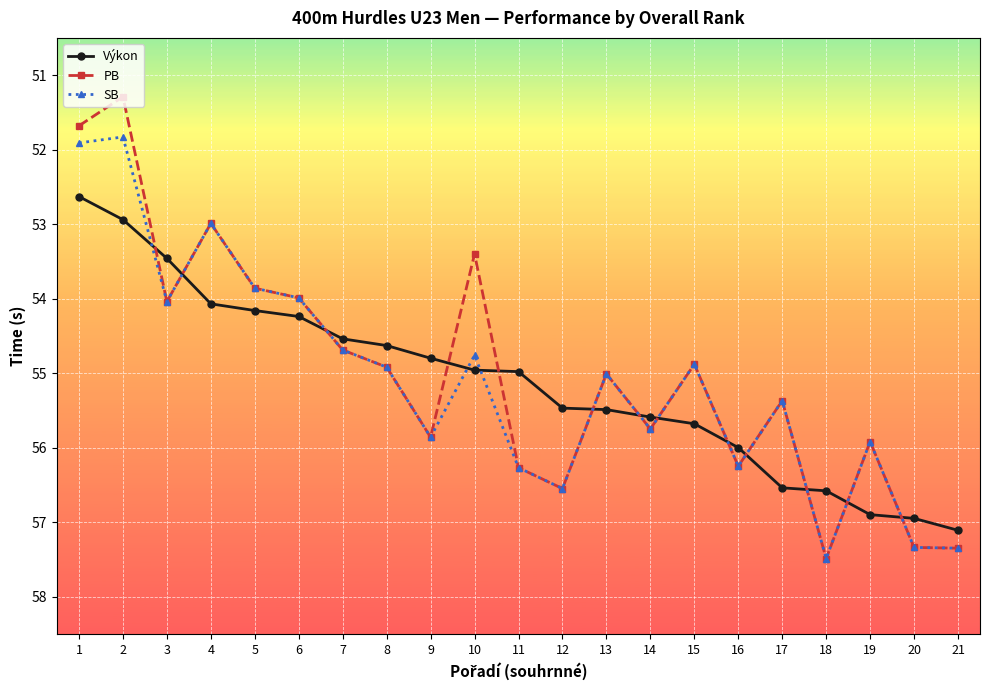

What is the average value of the PB series?

55.0